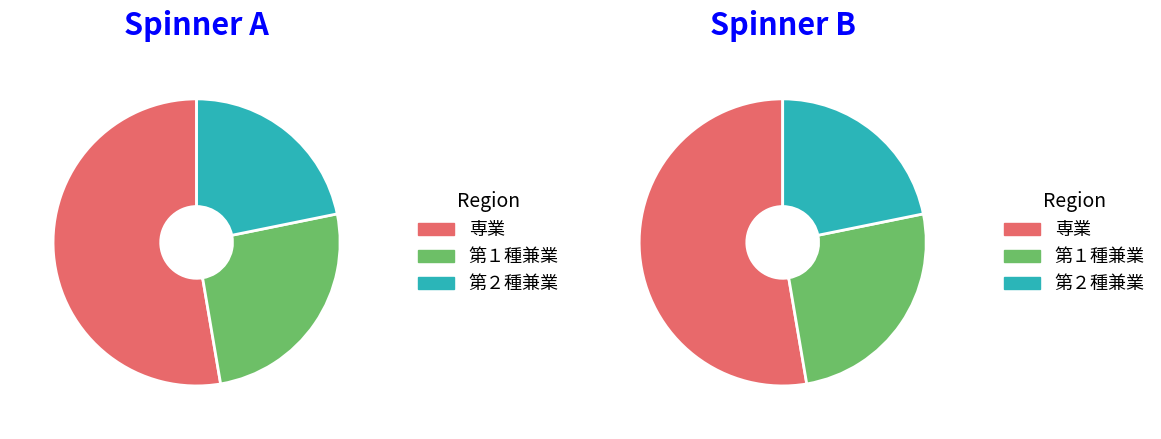

The 専業_計 slice represents 43% of the pie. True or false?

False